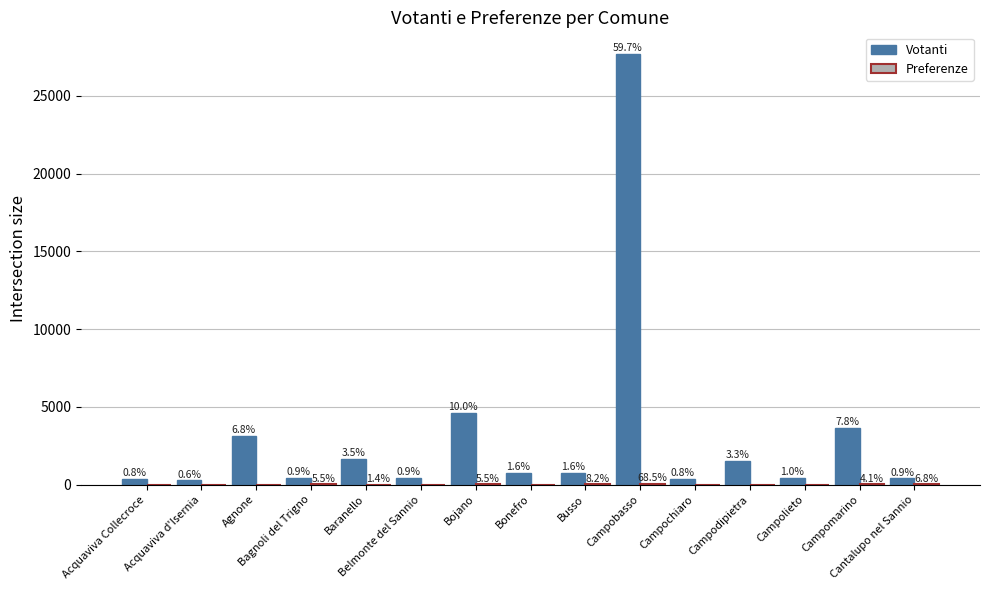

How many groups of bars are there?

15